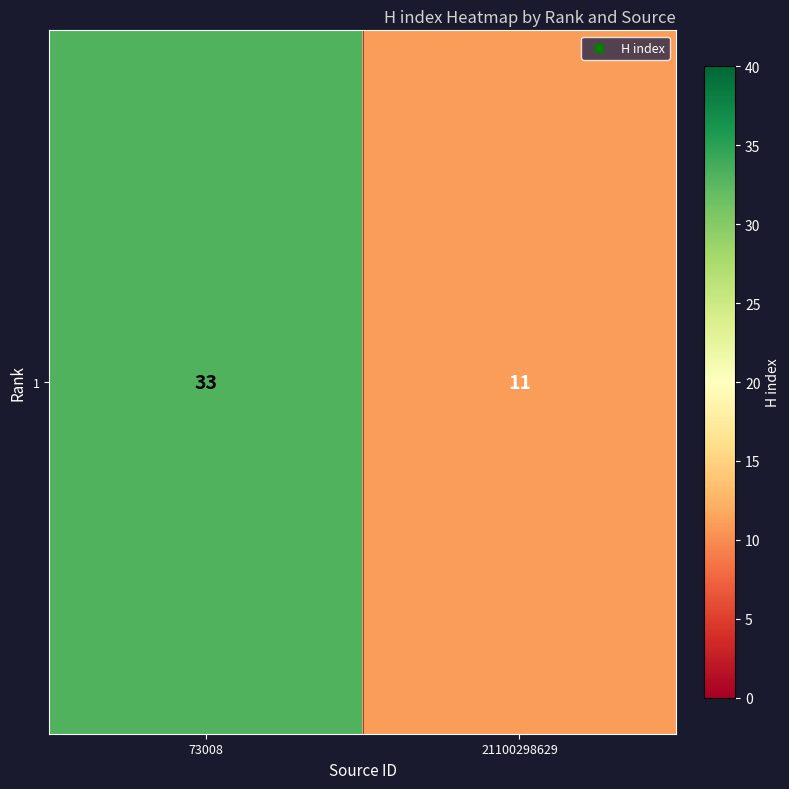

Reading left to right, extract all data points from this chart.

73008=33	21100298629=11